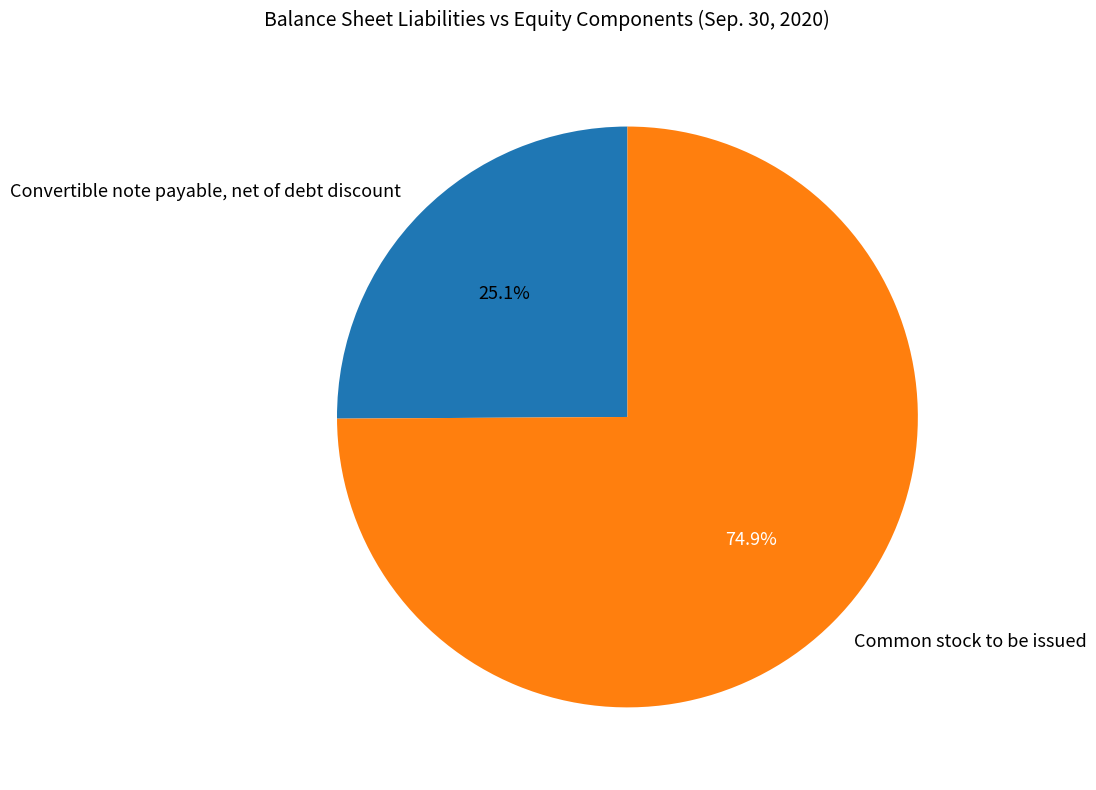

To the nearest percent, what is the difference between the Convertible note payable, net of debt discount and Common stock to be issued slice percentages?

50%